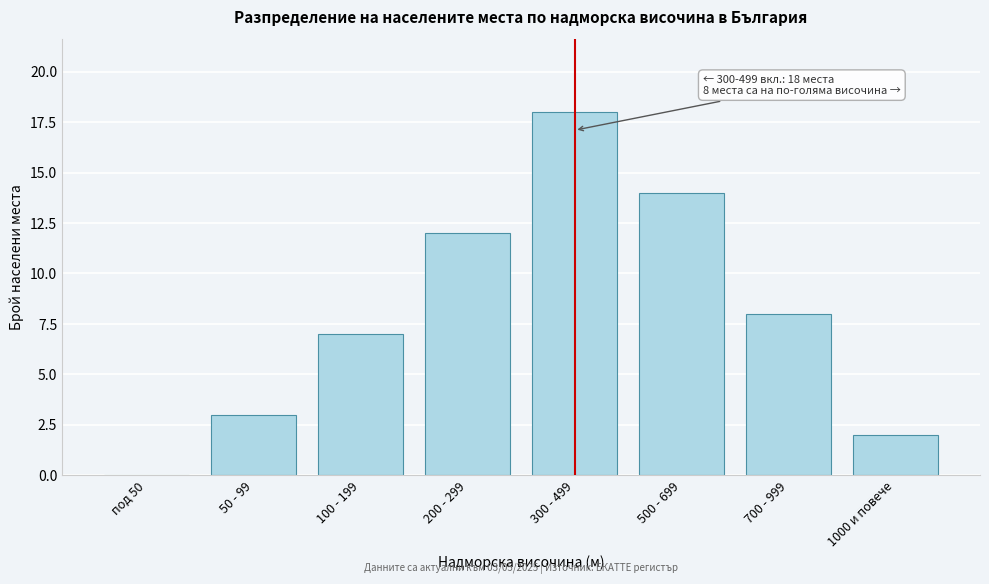

True or false: the data shows 14 at 500 - 699.

True